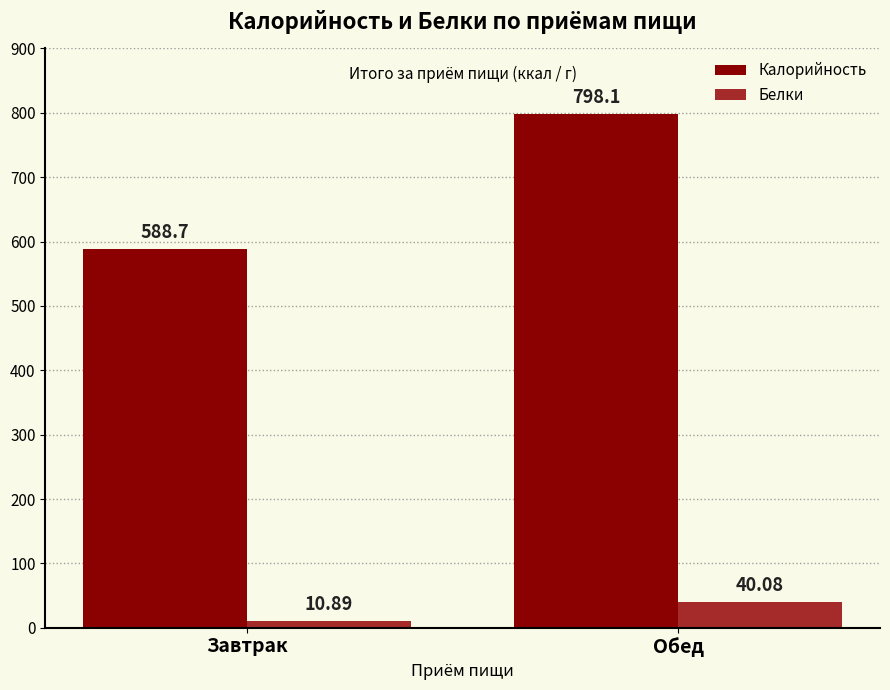

Is the value of Калорийность at Завтрак greater than the value of Белки at Завтрак?

Yes